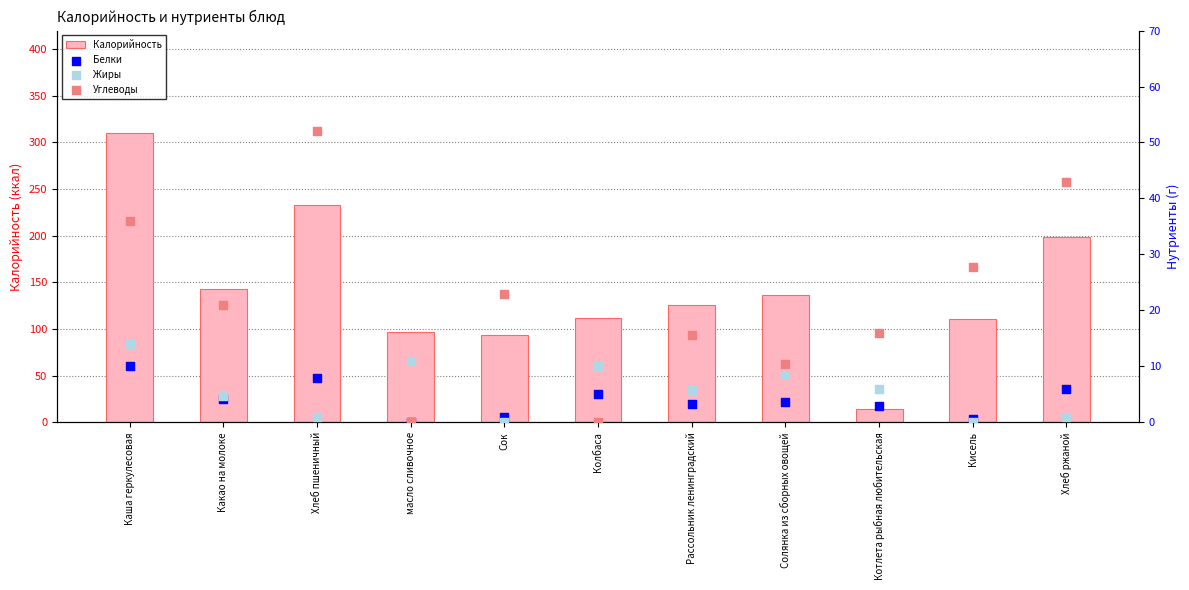

What is the total value across all series at Солянка из сборных овощей?

159.7